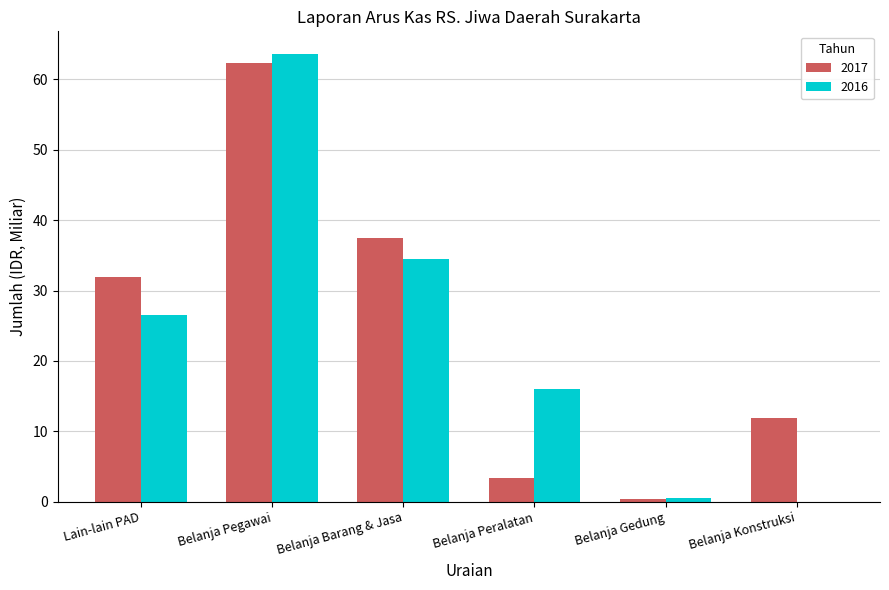

Is it true that 2017 equals 0.3 at Belanja Gedung?

True